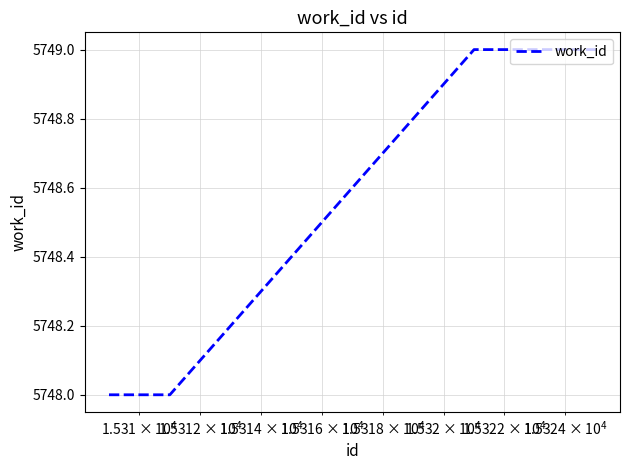

What is the greatest value displayed?

5749